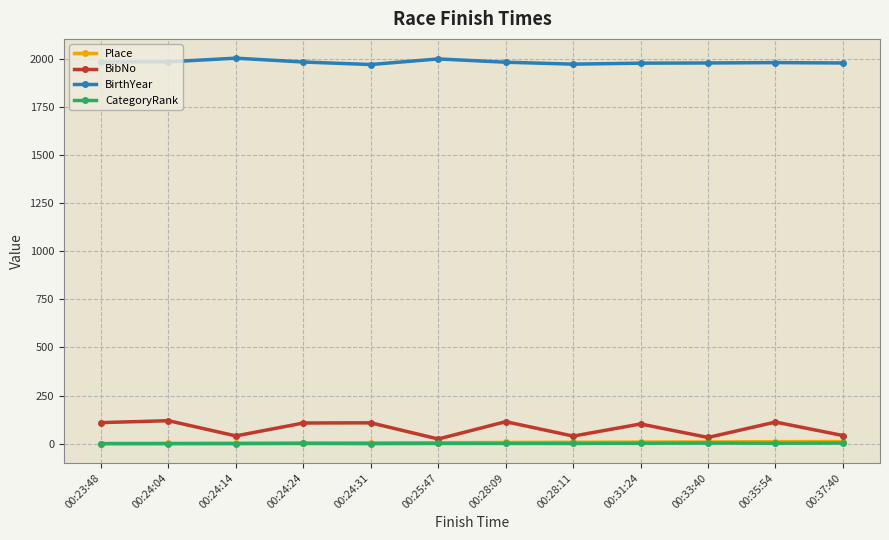

Which series has the largest total across all categories?

BirthYear